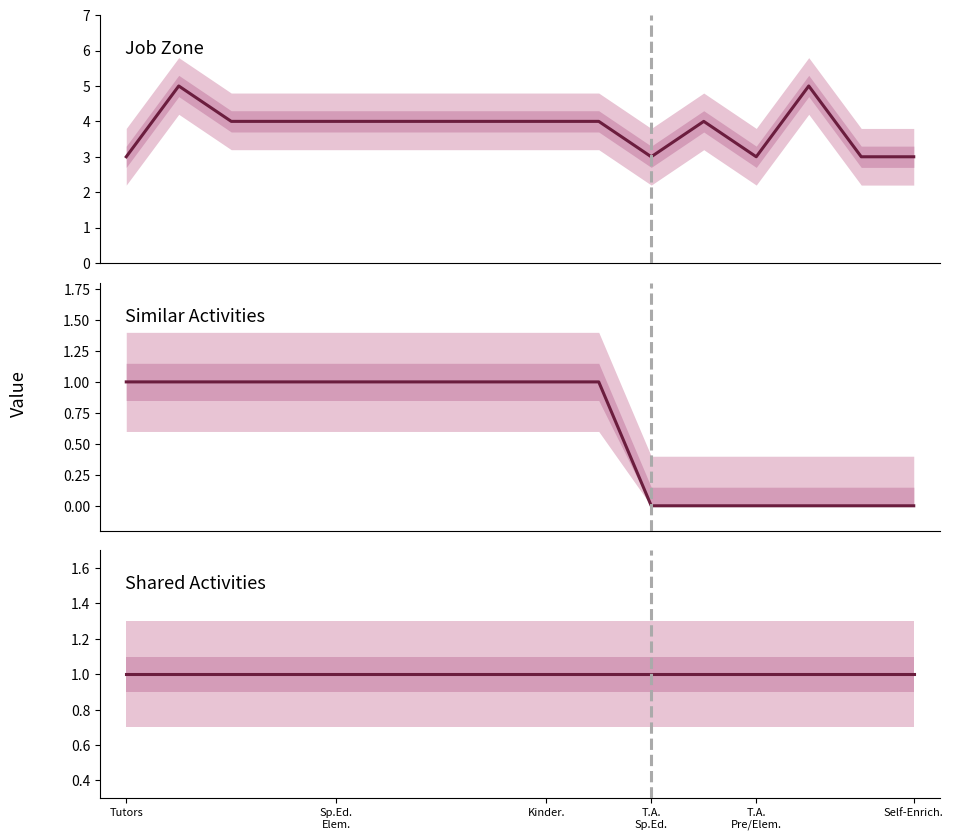

The Similar Activities series shows 0 at 11. True or false?

True